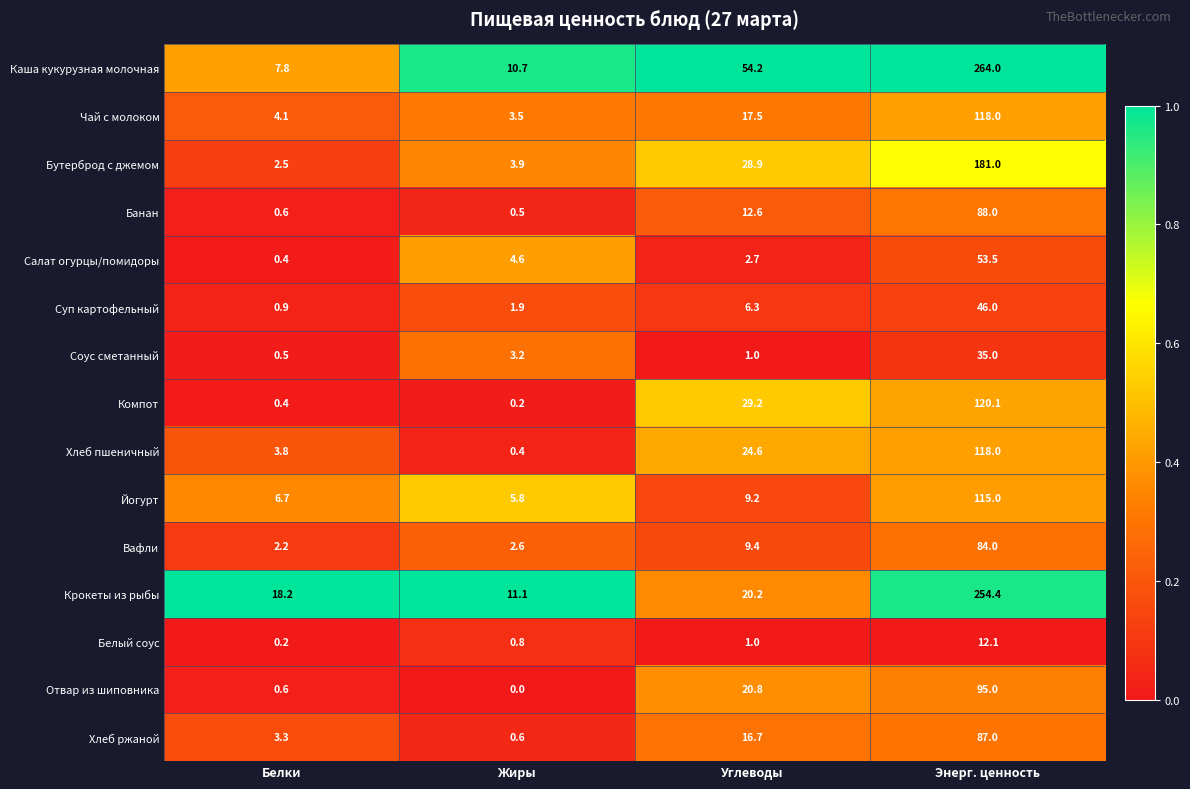

The value of Вафли at Углеводы is 4.7. True or false?

False